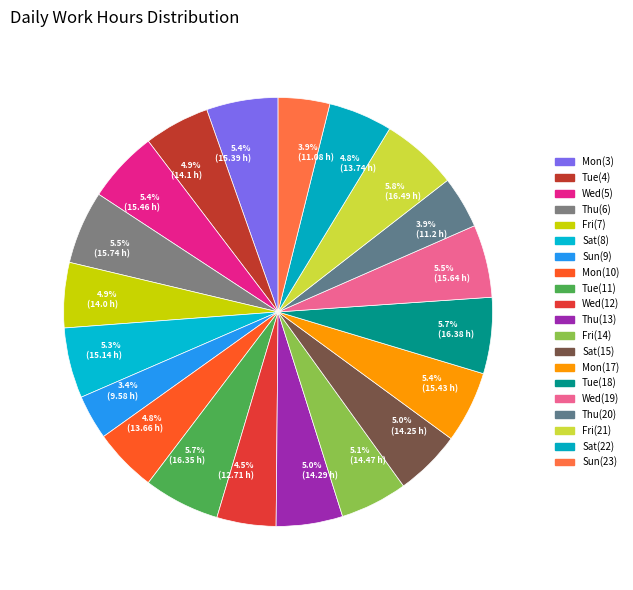

How many slices are in this pie chart?

20